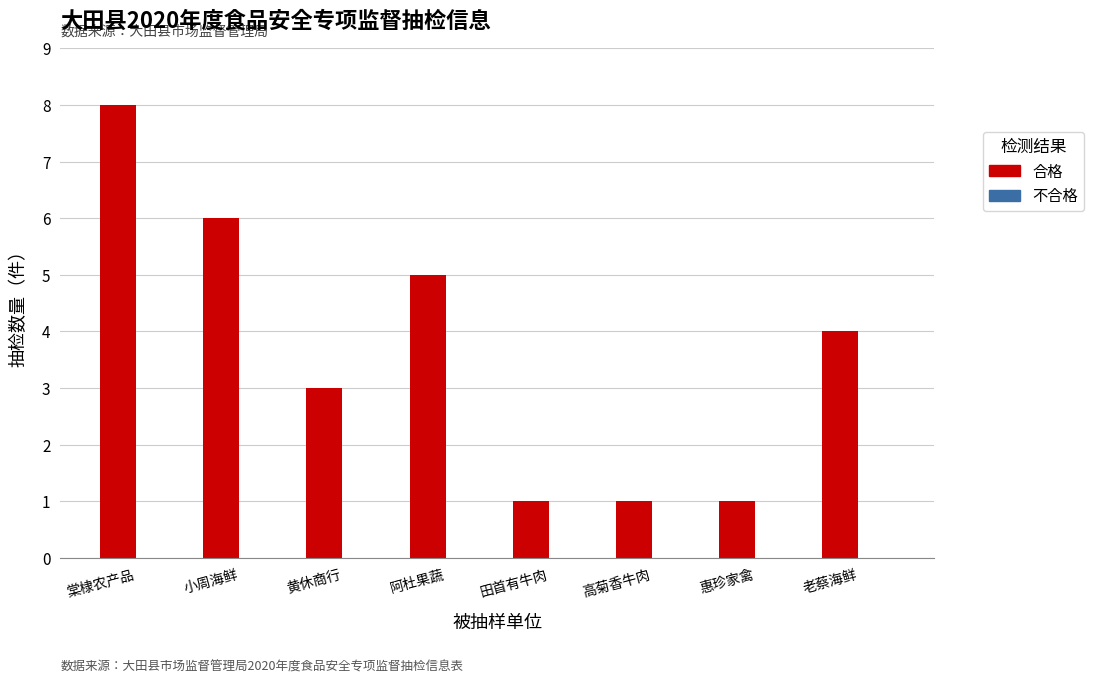

What is the change in value from 阿杜果蔬 to 惠珍家禽?

-4